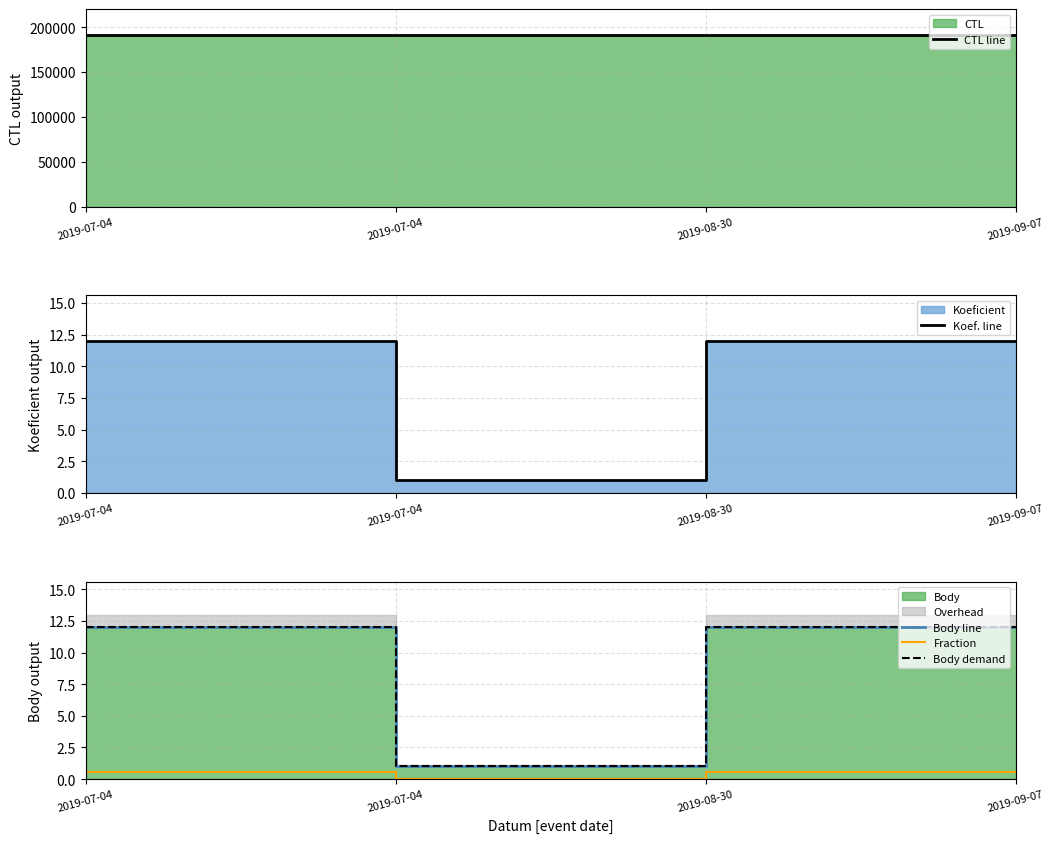

Which series has the largest range (max minus min)?

CTL line